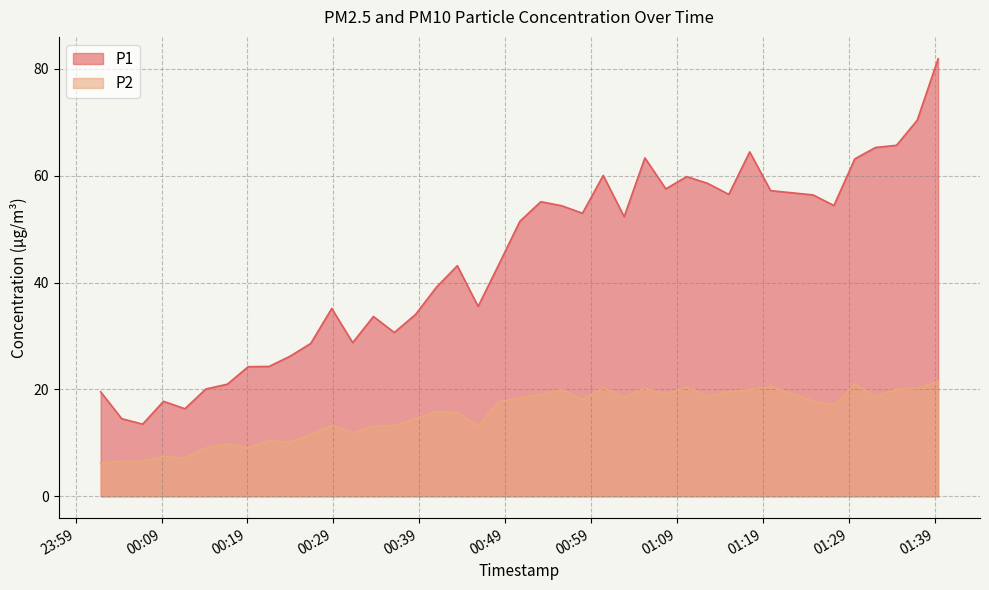

Reading right to left, transcribe all the data shown in this chart.

P1: 2023-11-21T01:39:24=81.9	2023-11-21T01:36:58=70.4	2023-11-21T01:34:33=65.7	2023-11-21T01:32:07=65.3	2023-11-21T01:29:42=63.1	2023-11-21T01:27:16=54.4	2023-11-21T01:24:50=56.4	2023-11-21T01:19:54=57.2	2023-11-21T01:17:28=64.5	2023-11-21T01:15:02=56.5	2023-11-21T01:12:35=58.5	2023-11-21T01:10:08=59.8	2023-11-21T01:07:42=57.5	2023-11-21T01:05:16=63.3	2023-11-21T01:02:51=52.3	2023-11-21T01:00:25=60.0	2023-11-21T00:58:00=53.0	2023-11-21T00:55:34=54.4	2023-11-21T00:53:09=55.1	2023-11-21T00:50:43=51.5	2023-11-21T00:48:17=43.5	2023-11-21T00:45:51=35.5	2023-11-21T00:43:26=43.1	2023-11-21T00:41:00=39.1	2023-11-21T00:38:34=34.0	2023-11-21T00:36:06=30.6	2023-11-21T00:33:40=33.6	2023-11-21T00:31:15=28.8	2023-11-21T00:28:49=35.1	2023-11-21T00:26:22=28.6	2023-11-21T00:23:57=26.2	2023-11-21T00:21:31=24.3	2023-11-21T00:19:05=24.2	2023-11-21T00:16:40=21.0	2023-11-21T00:14:10=20.1	2023-11-21T00:11:43=16.4	2023-11-21T00:09:14=17.8	2023-11-21T00:06:48=13.5	2023-11-21T00:04:22=14.5	2023-11-21T00:01:55=19.6
P2: 2023-11-21T01:39:24=21.5	2023-11-21T01:36:58=20.2	2023-11-21T01:34:33=20.0	2023-11-21T01:32:07=18.7	2023-11-21T01:29:42=21.0	2023-11-21T01:27:16=17.1	2023-11-21T01:24:50=17.9	2023-11-21T01:19:54=20.6	2023-11-21T01:17:28=19.9	2023-11-21T01:15:02=19.6	2023-11-21T01:12:35=18.8	2023-11-21T01:10:08=20.4	2023-11-21T01:07:42=19.1	2023-11-21T01:05:16=20.2	2023-11-21T01:02:51=18.6	2023-11-21T01:00:25=20.3	2023-11-21T00:58:00=18.1	2023-11-21T00:55:34=19.9	2023-11-21T00:53:09=19.1	2023-11-21T00:50:43=18.4	2023-11-21T00:48:17=17.7	2023-11-21T00:45:51=13.2	2023-11-21T00:43:26=15.6	2023-11-21T00:41:00=15.8	2023-11-21T00:38:34=14.5	2023-11-21T00:36:06=13.2	2023-11-21T00:33:40=13.2	2023-11-21T00:31:15=11.9	2023-11-21T00:28:49=13.2	2023-11-21T00:26:22=11.6	2023-11-21T00:23:57=10.1	2023-11-21T00:21:31=10.4	2023-11-21T00:19:05=9.1	2023-11-21T00:16:40=9.8	2023-11-21T00:14:10=9.1	2023-11-21T00:11:43=7.2	2023-11-21T00:09:14=7.5	2023-11-21T00:06:48=6.6	2023-11-21T00:04:22=6.5	2023-11-21T00:01:55=6.2